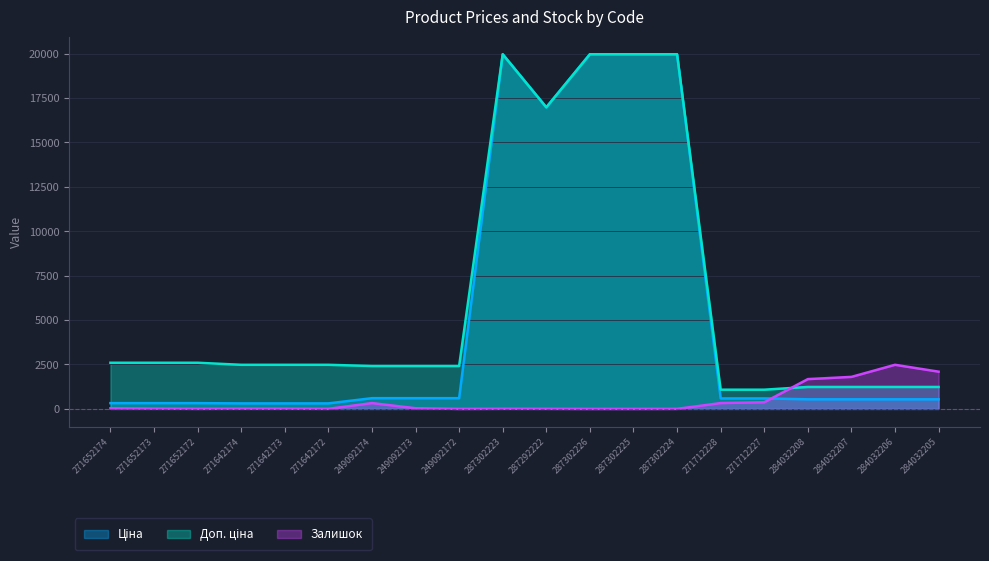

List the series in order of their peak value, highest first.

Ціна, Доп. ціна, Залишок